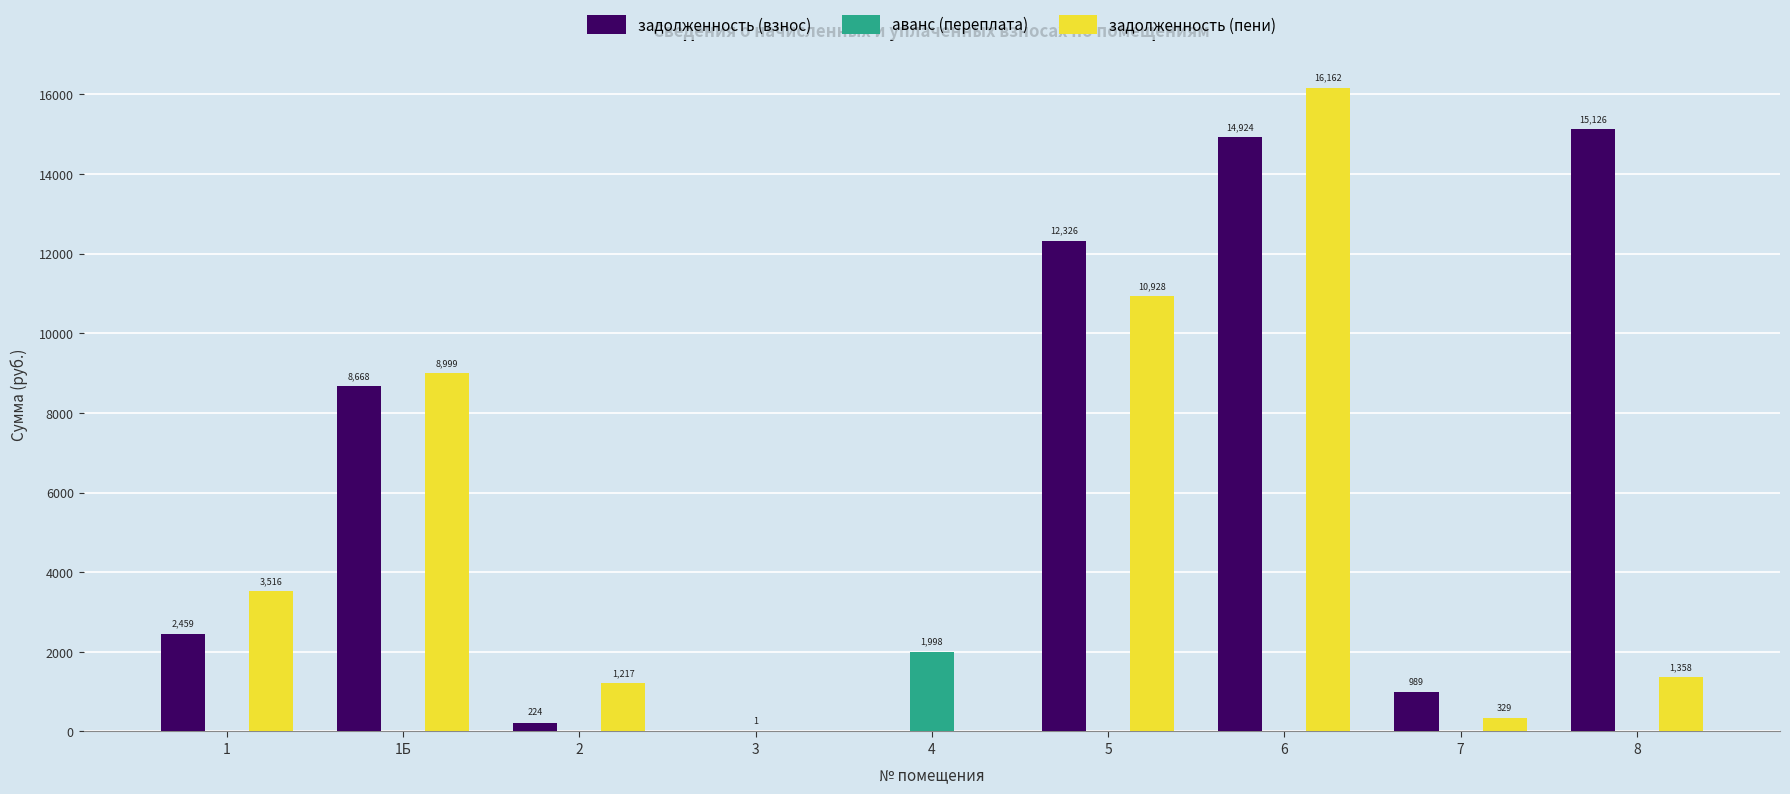

Between 5 and 7, which series saw the biggest shift?

задолженность (взнос)